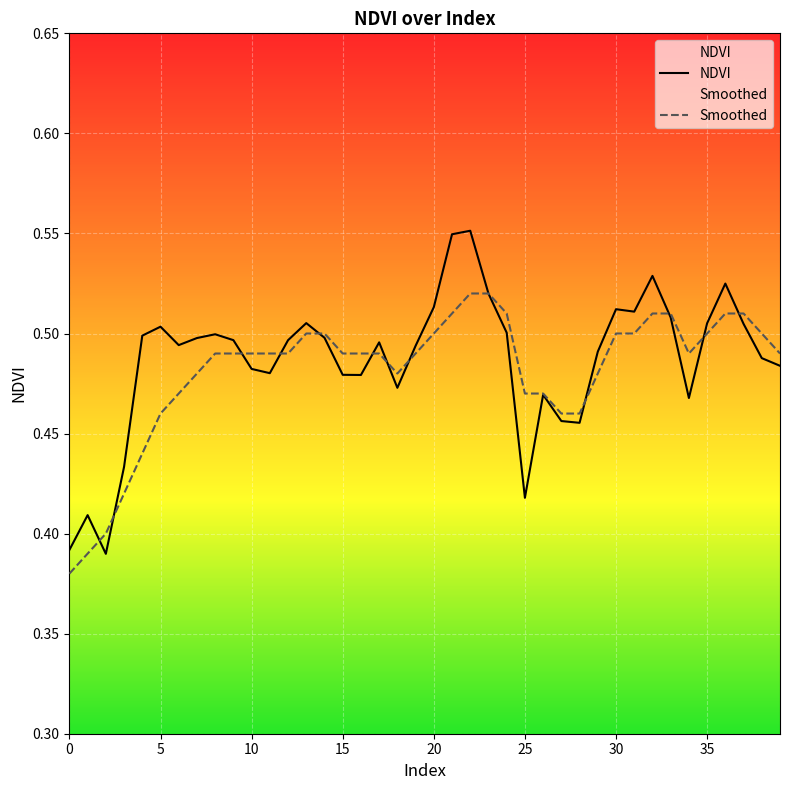

What are all the series names shown in the legend?

NDVI, Smoothed